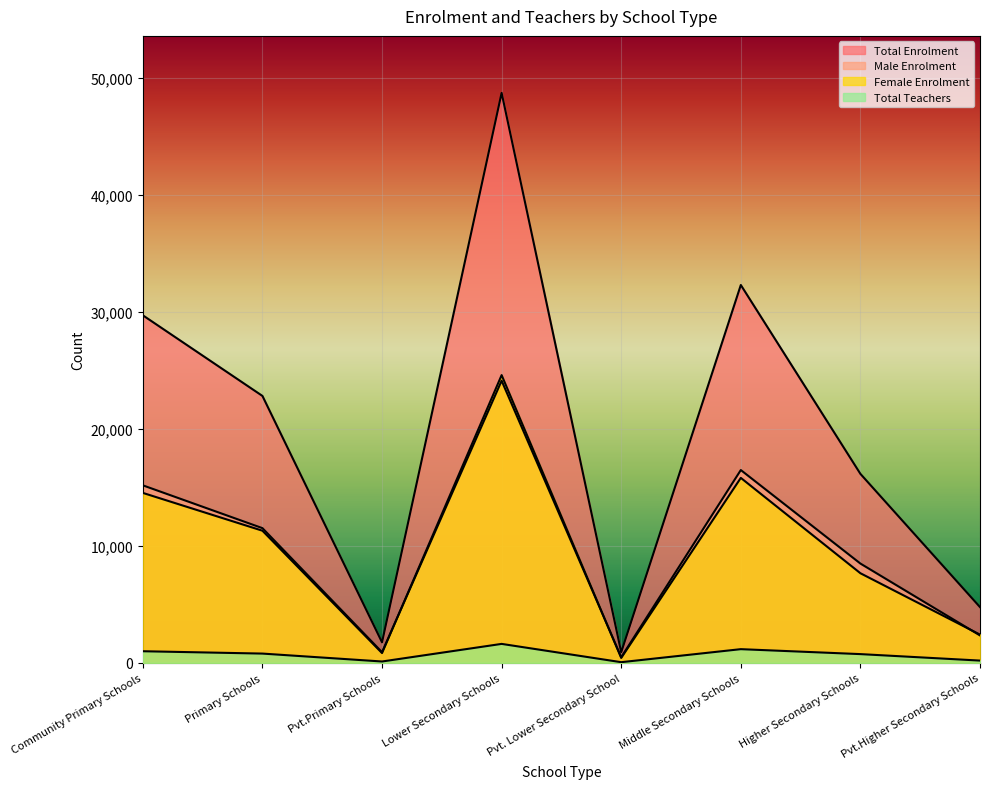

Which series has the largest total across all categories?

Total Enrolment